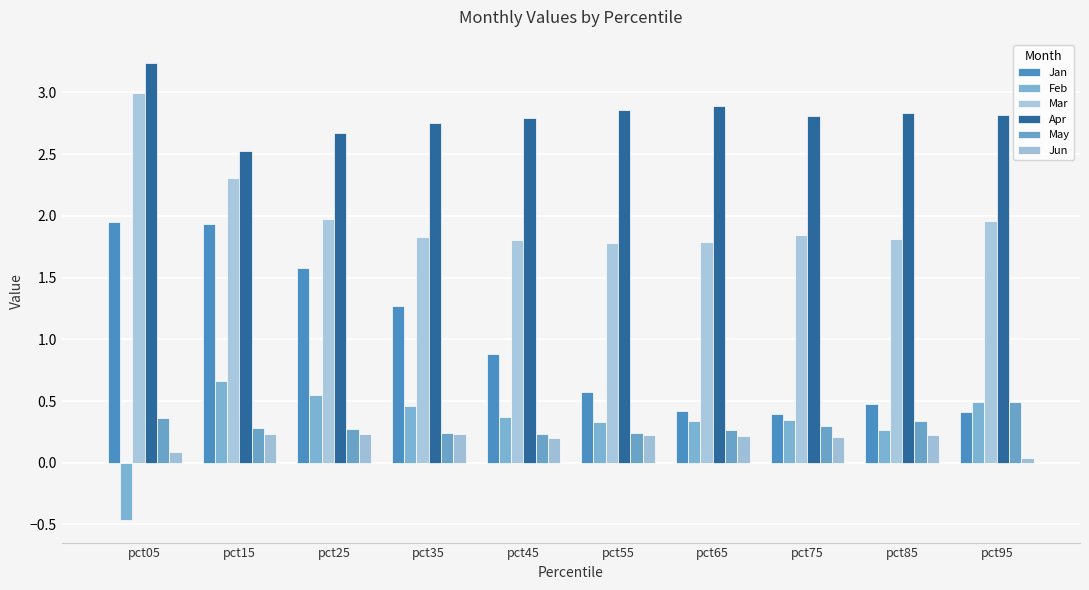

How many bars are there in each group?

6